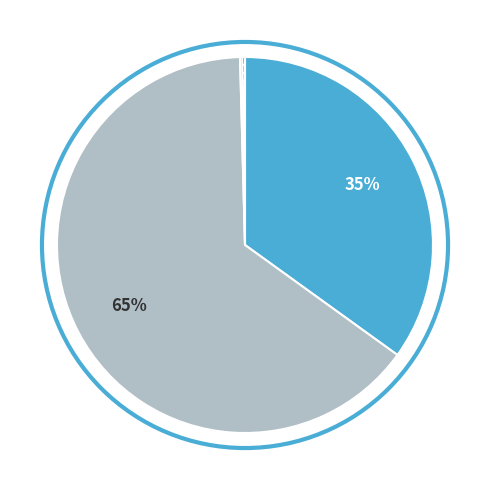

Does any single category account for the majority?

Yes